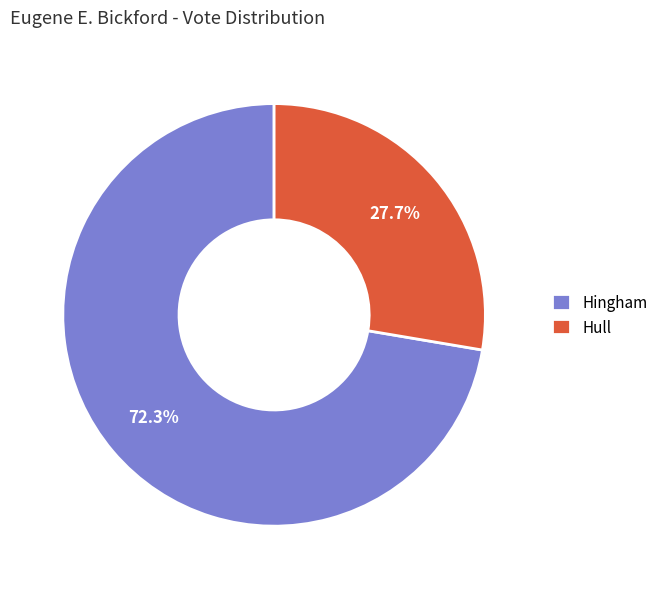

Rank the categories by value from highest to lowest.

Hingham, Hull